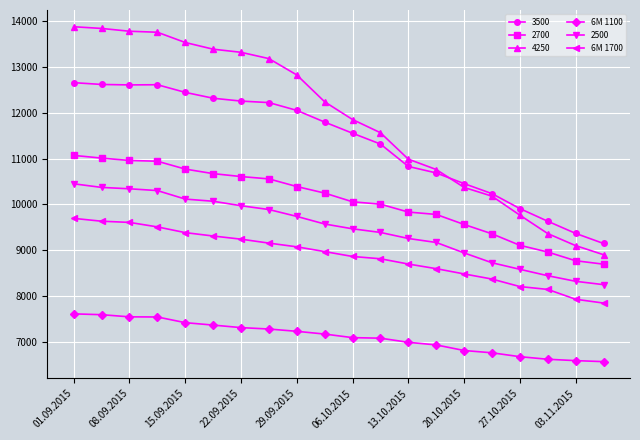

Which series has the largest total across all categories?

4250